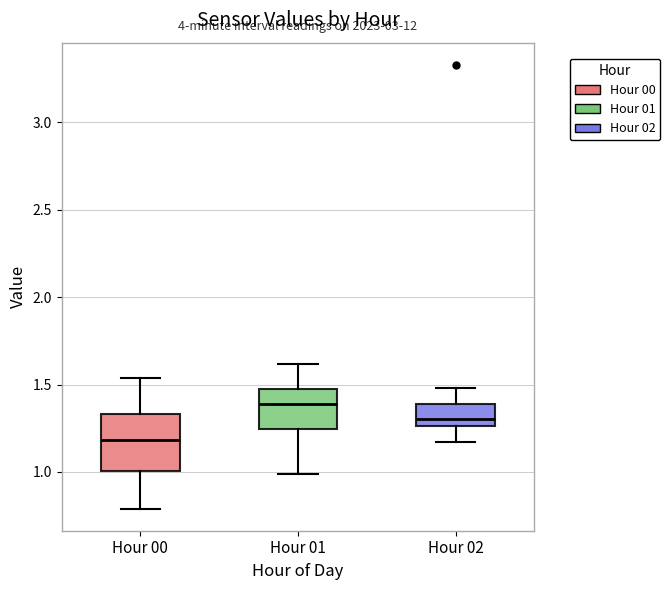

Reading left to right, transcribe this box plot: for each box, give where its median line is, the range the box spans, and where its two whiskers end, as read against the y-axis. The values are not printed on the chart, so give them approximately, as read against the axis.

Hour 00: median 1.20, box 1.00 to 1.35, whiskers 0.80 to 1.55
Hour 01: median 1.40, box 1.25 to 1.50, whiskers 1.00 to 1.60
Hour 02: median 1.30, box 1.25 to 1.40, whiskers 1.15 to 1.50